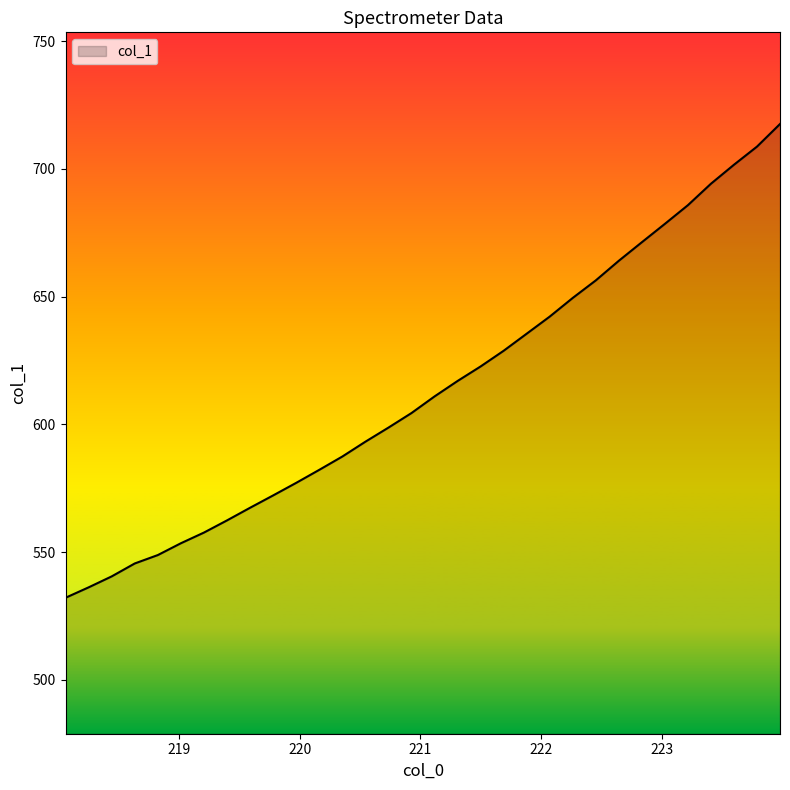

What is the difference between the maximum and minimum values?

185.4